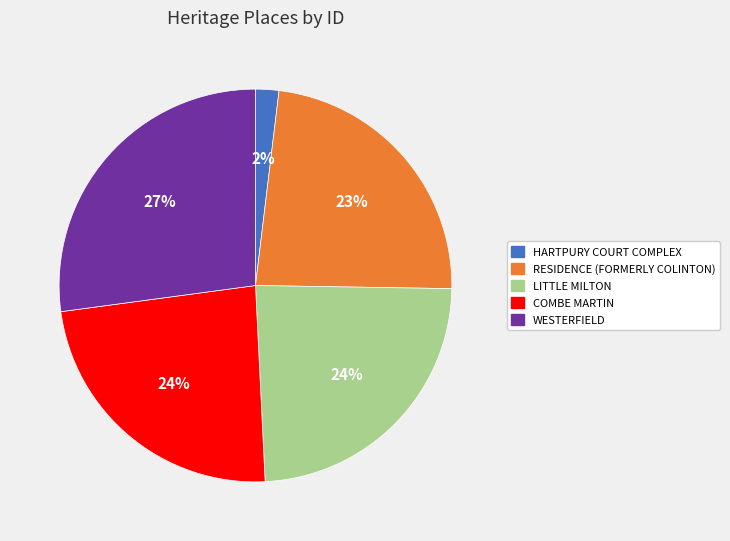

Is the sum of COMBE MARTIN and WESTERFIELD greater than half?

Yes